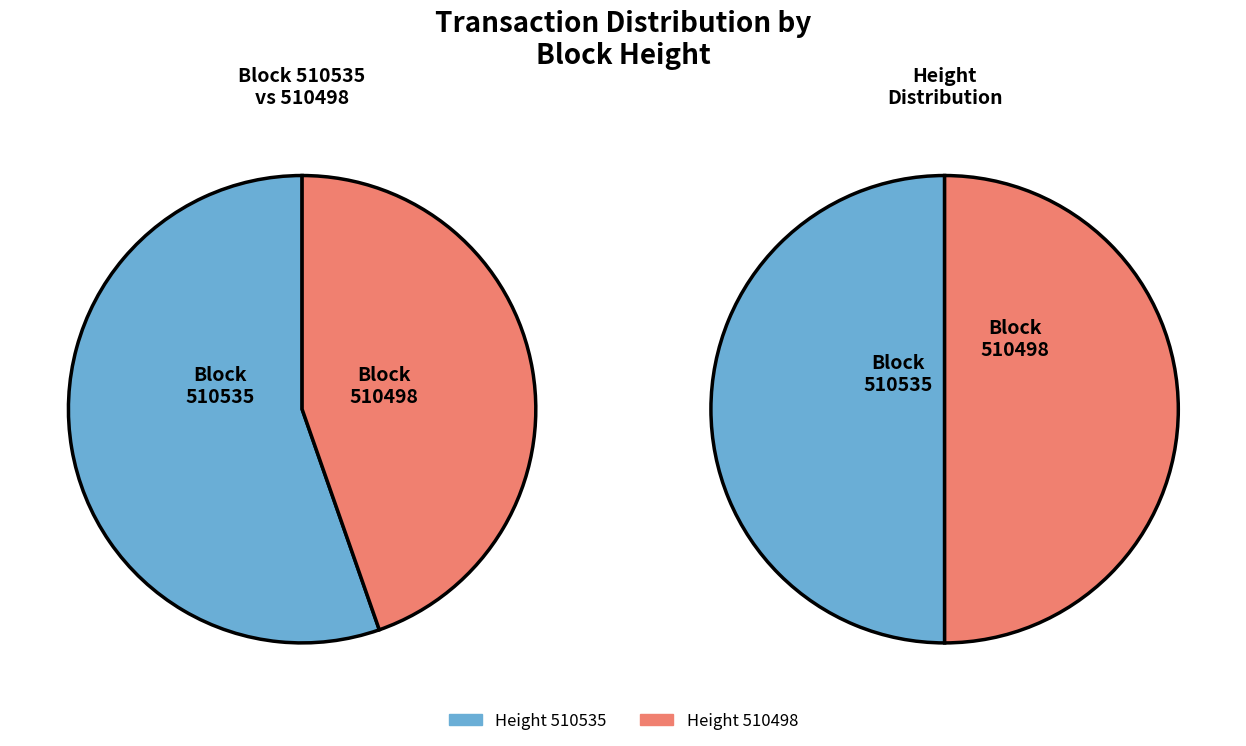

To the nearest percent, what is the difference between the largest and smallest slice percentages?

11%